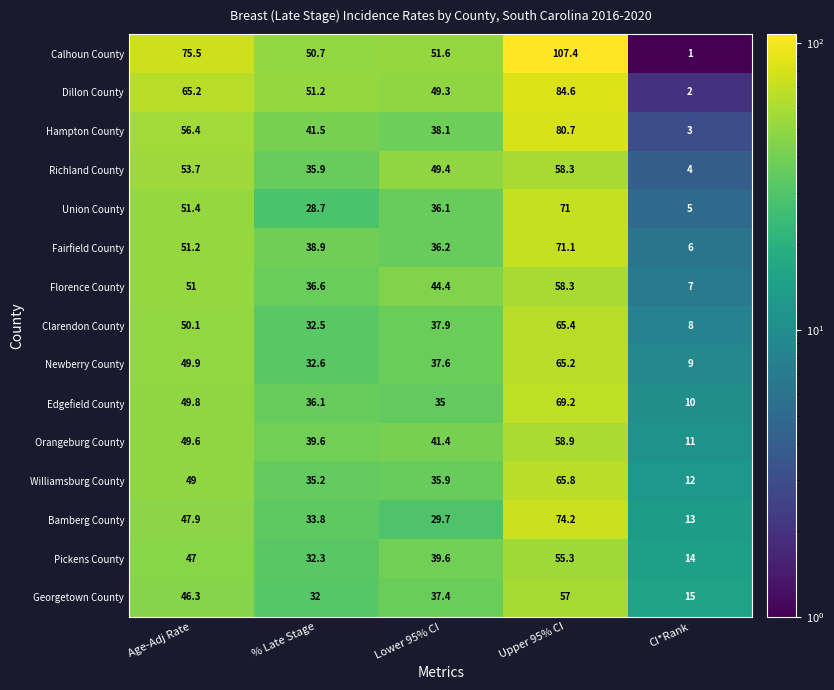

What value does the Edgefield County series have at % Late Stage?

36.1